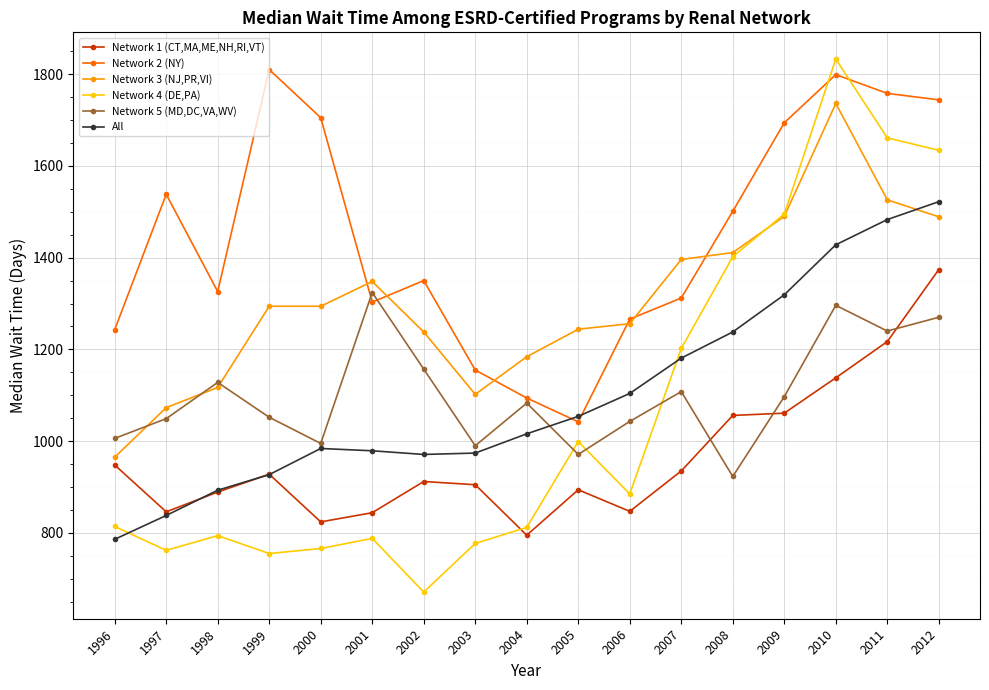

At which label is Network 1 (CT,MA,ME,NH,RI,VT) closest to 1084?

2009